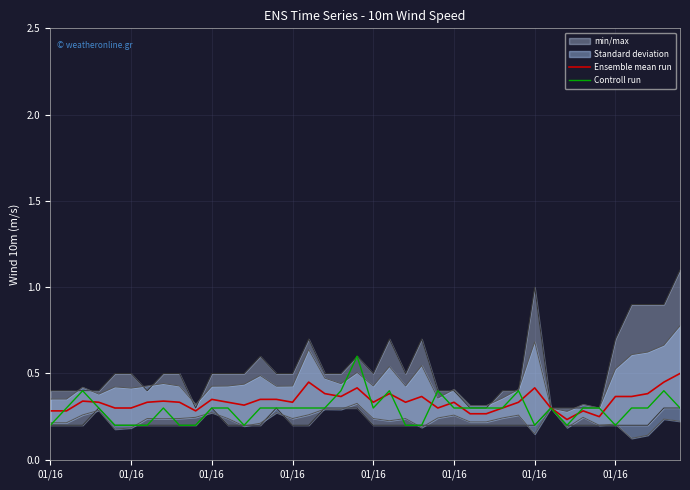

What is the maximum value for Ensemble mean run?

0.5